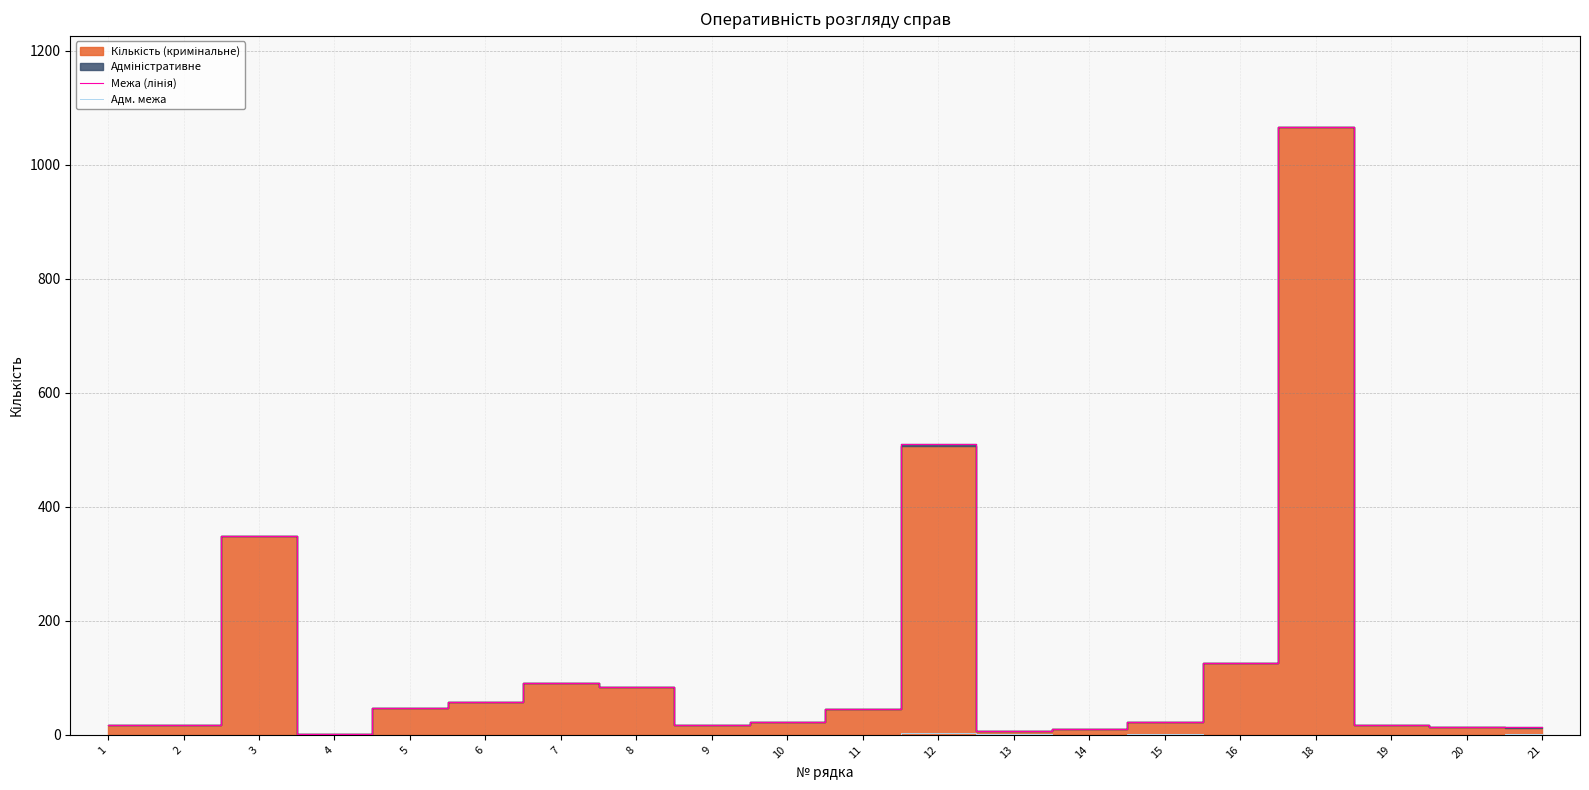

Between 1 and 8, which is larger?

8